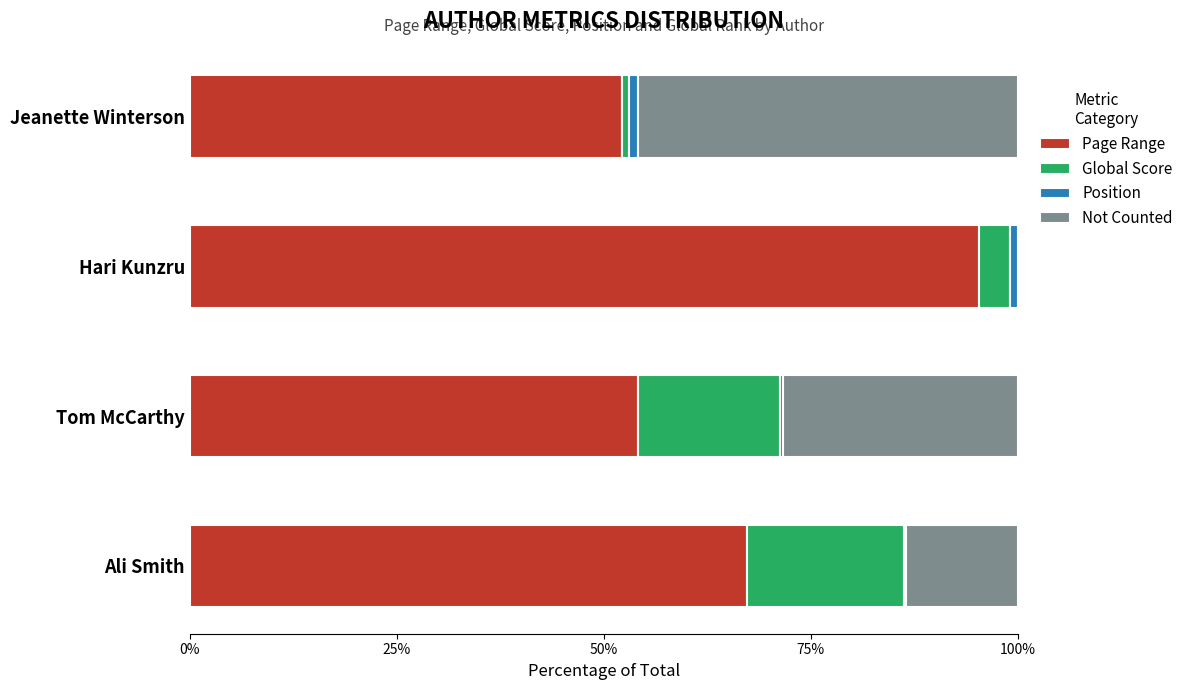

Count the number of categories in the chart.

4